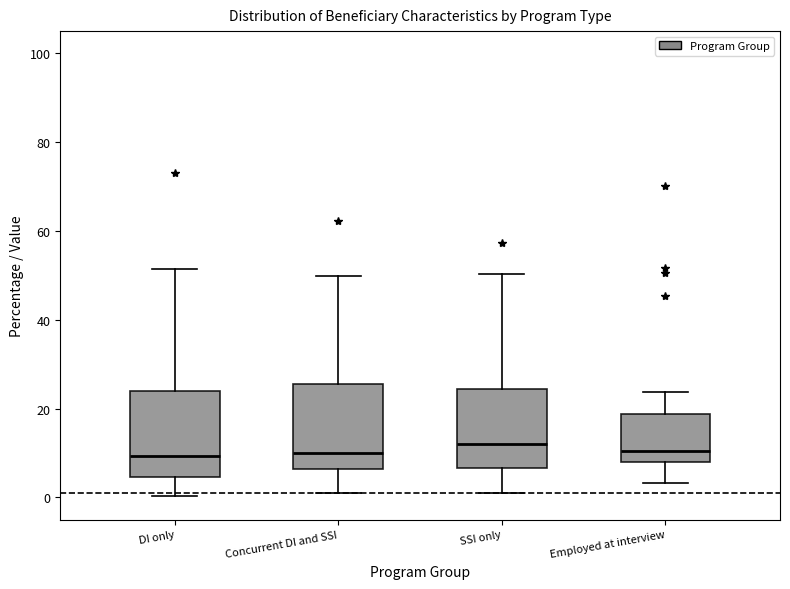

Where is the upper edge of the box for DI only on the y-axis? The values are not printed on the chart, so give them approximately, as read against the axis.

24